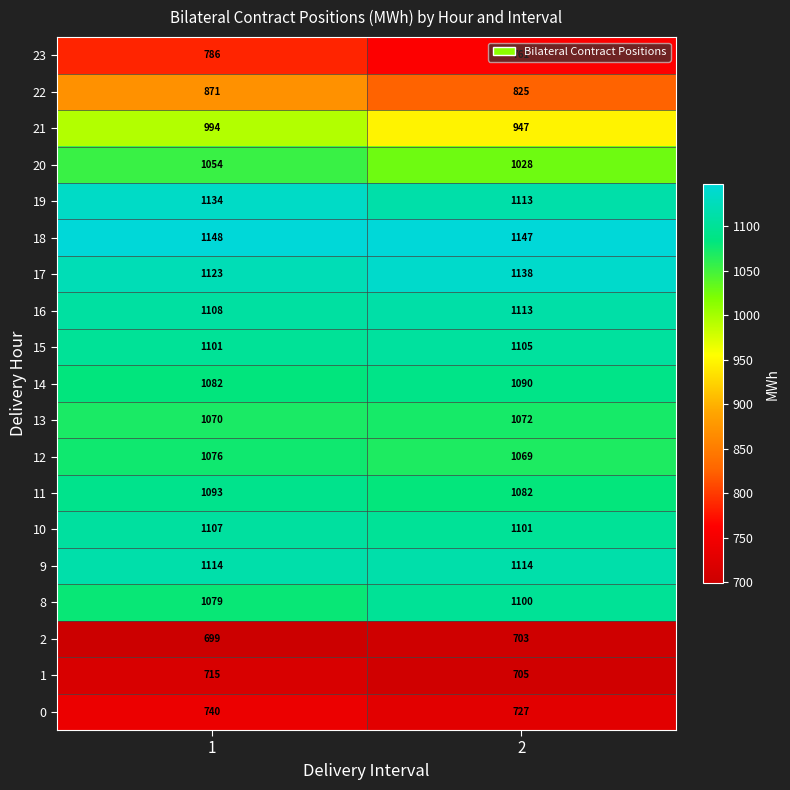

Which series has the largest range (max minus min)?

21